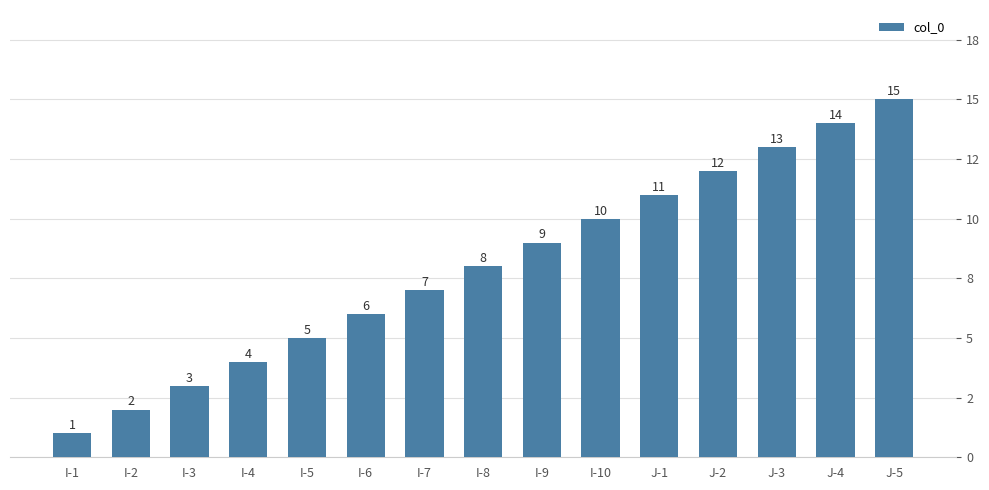

What position from the left is I-5?

5